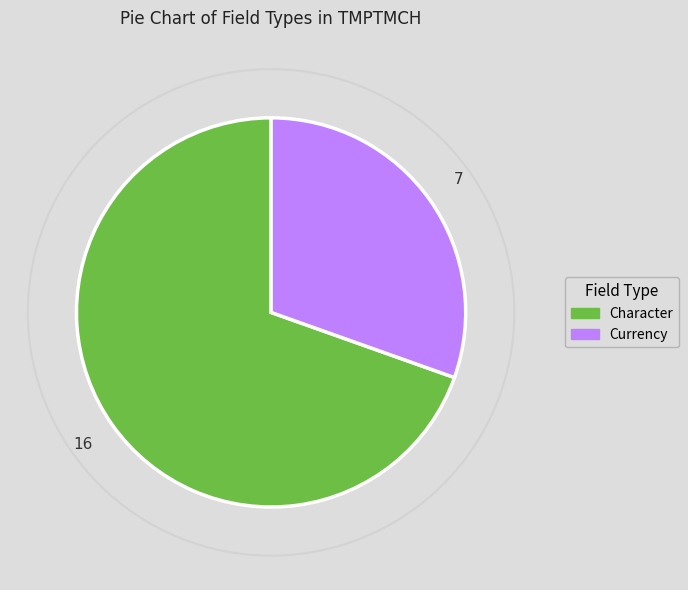

Between Currency and Character, which is larger?

Character